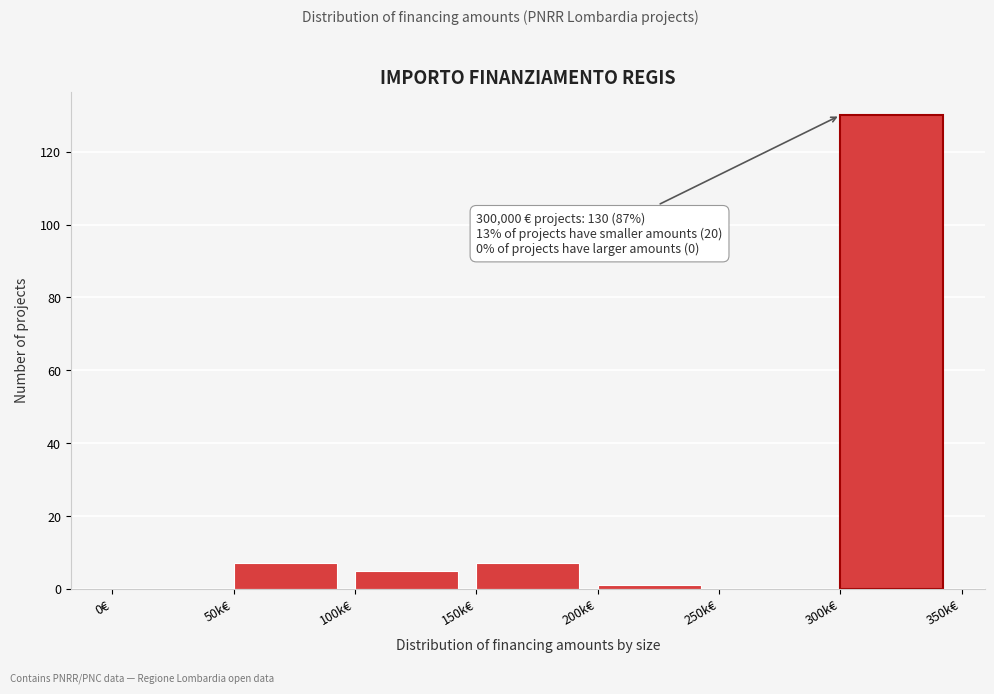

Reading right to left, list all the values displayed in this chart.

300k€=130	250k€=0	200k€=1	150k€=7	100k€=5	50k€=7	0€=0